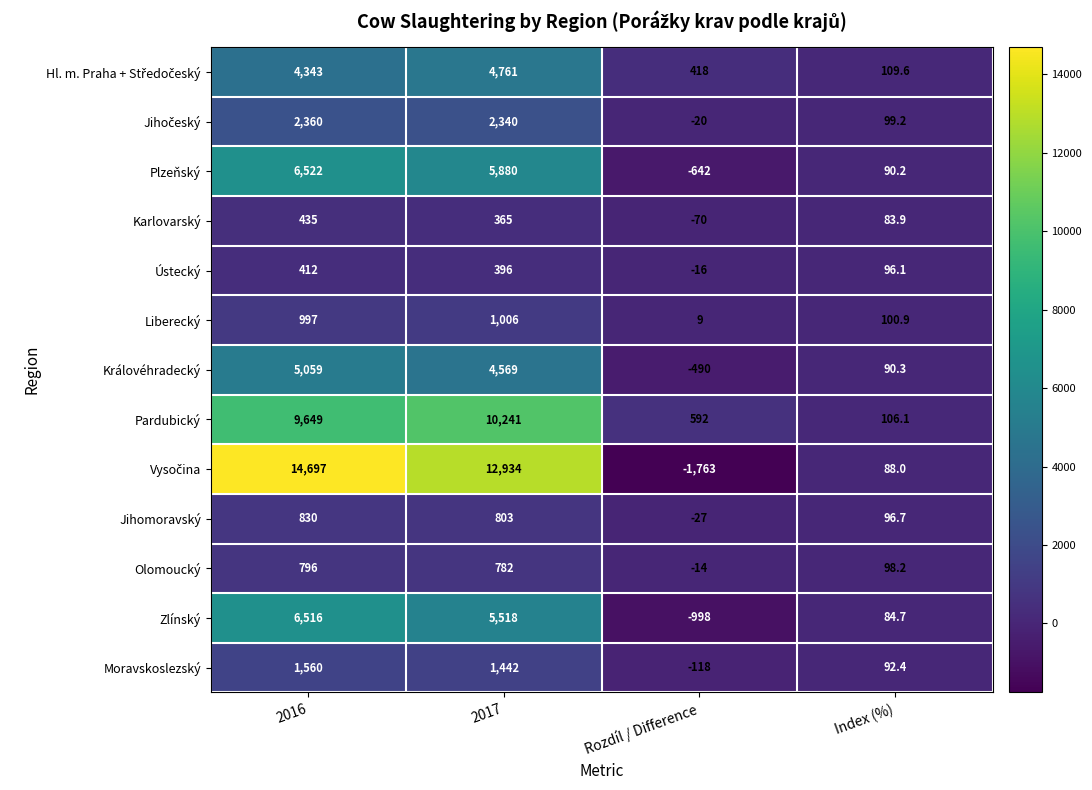

How many values in Královéhradecký are above zero?

3